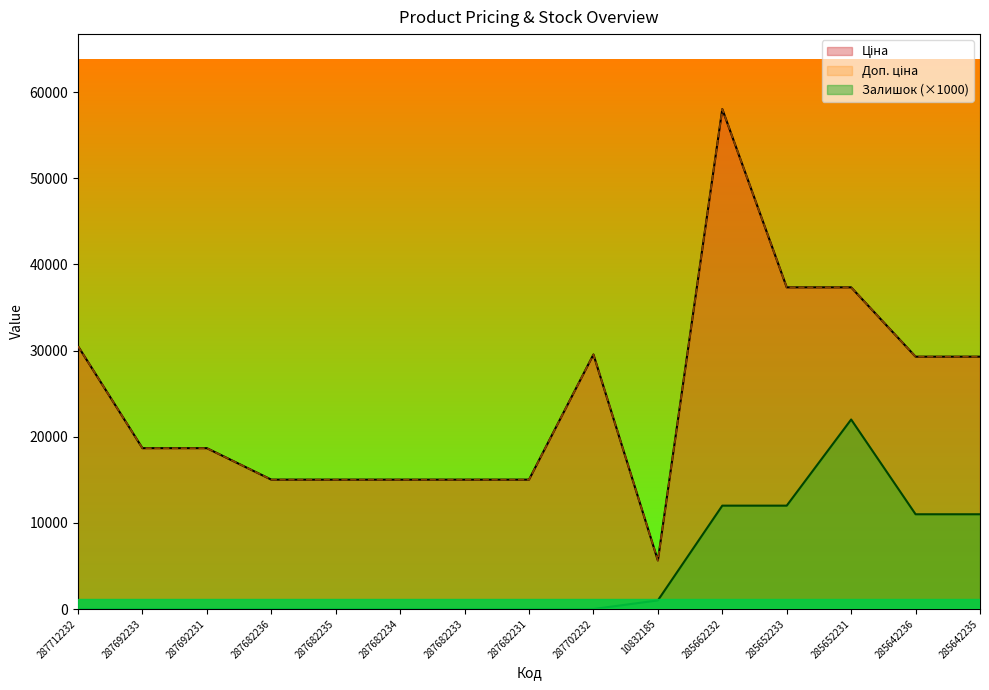

How many series are shown in this chart?

3